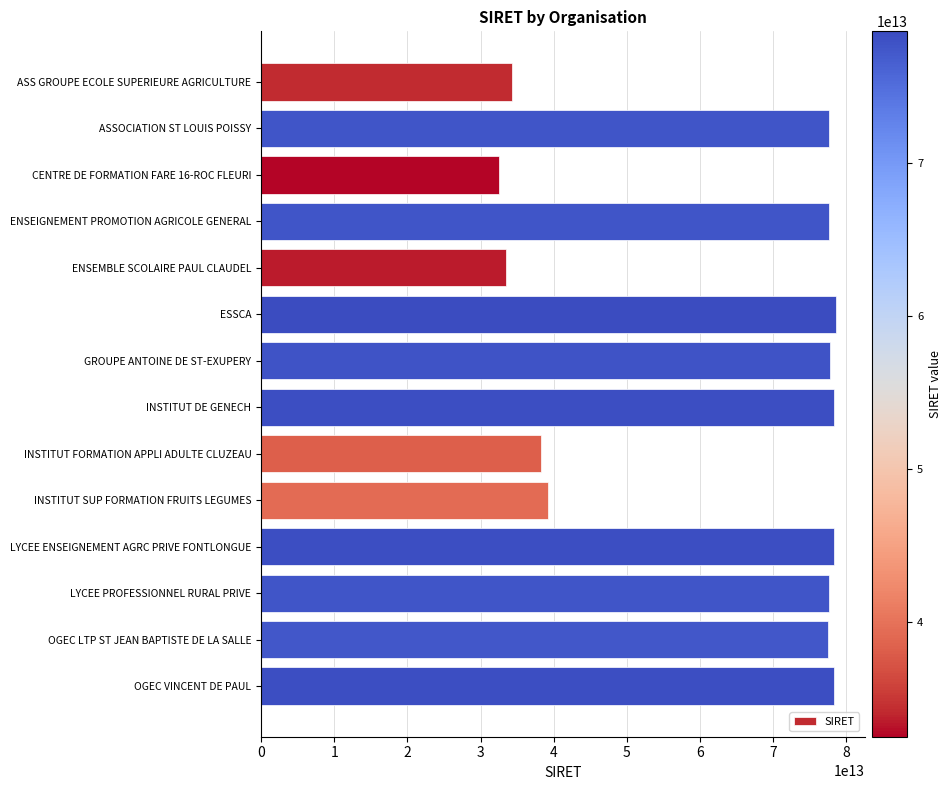

Is it true that the value at INSTITUT FORMATION APPLI ADULTE CLUZEAU is 38254703200013?

True